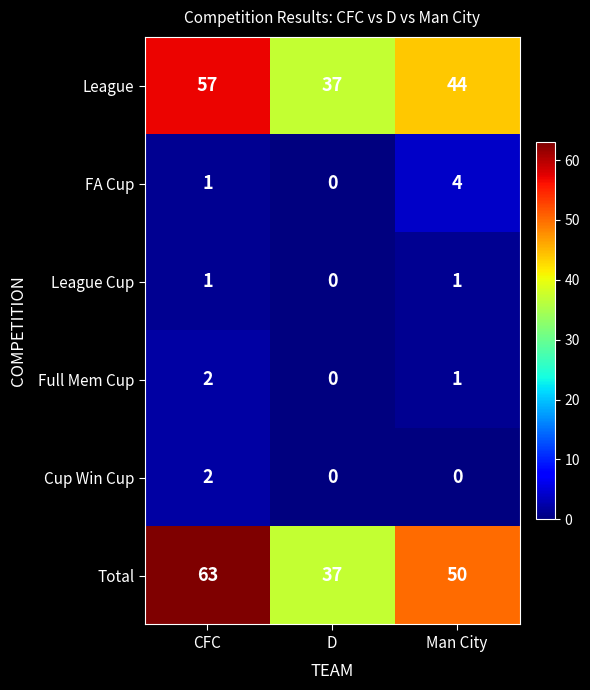

Which series has the widest spread of values?

Total